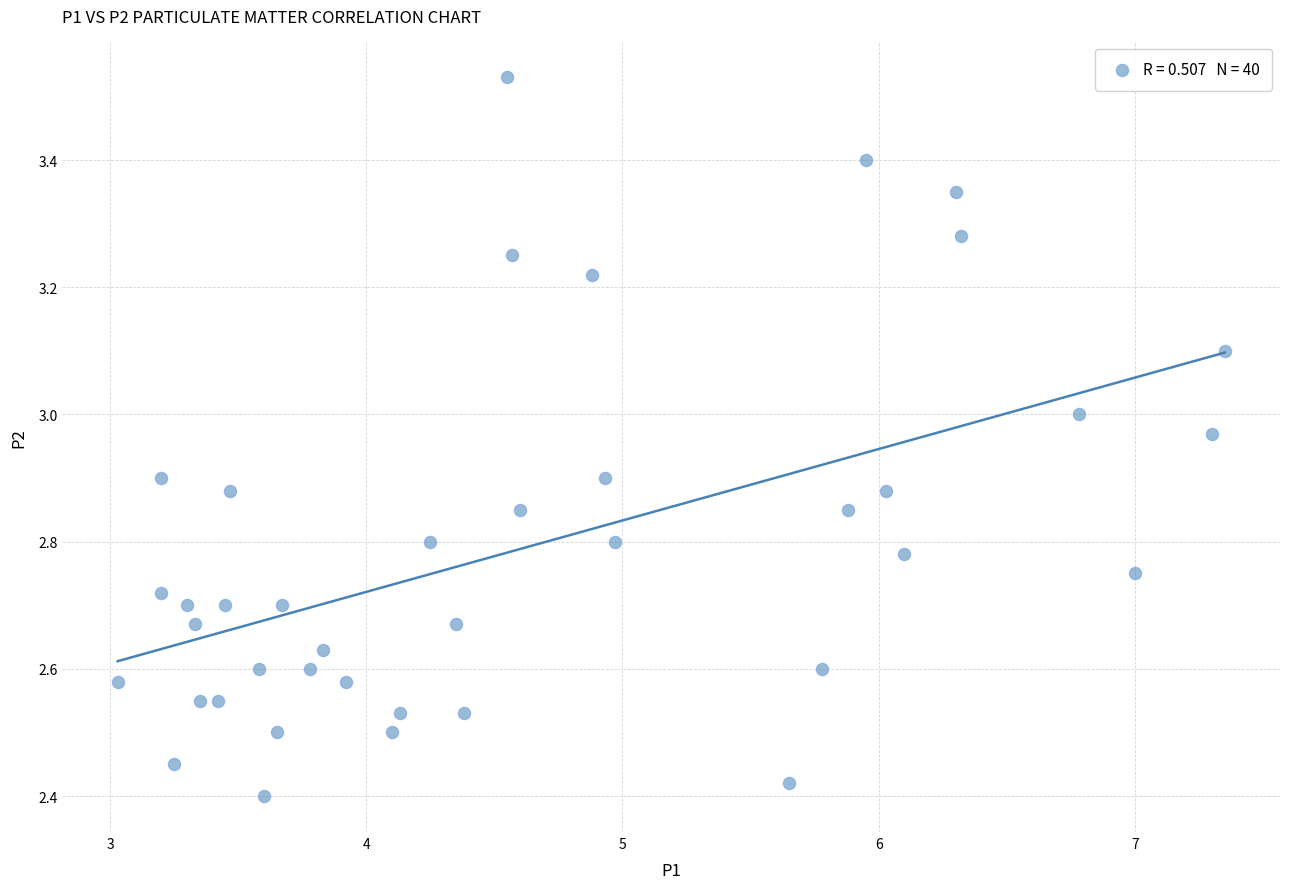

What is the range of Y values (max minus min)?

1.1